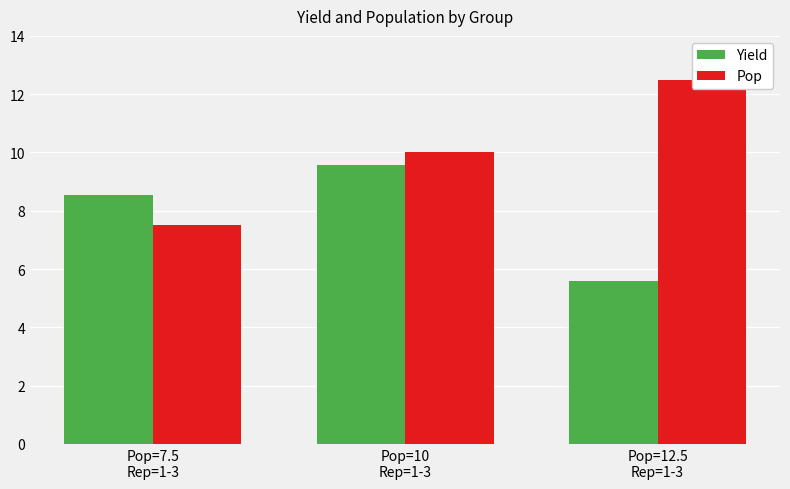

What position from the left is Pop=7.5
Rep=1-3?

1